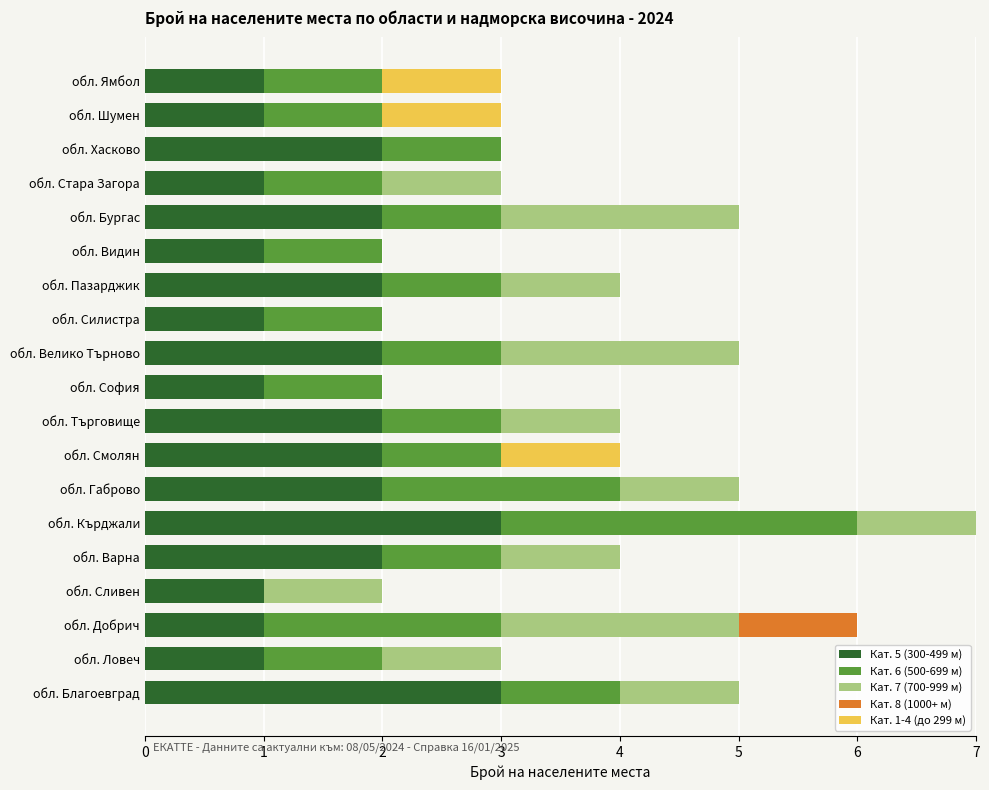

True or false: Кат. 7 (700-999 м) has a value of 0 at обл. Видин.

True